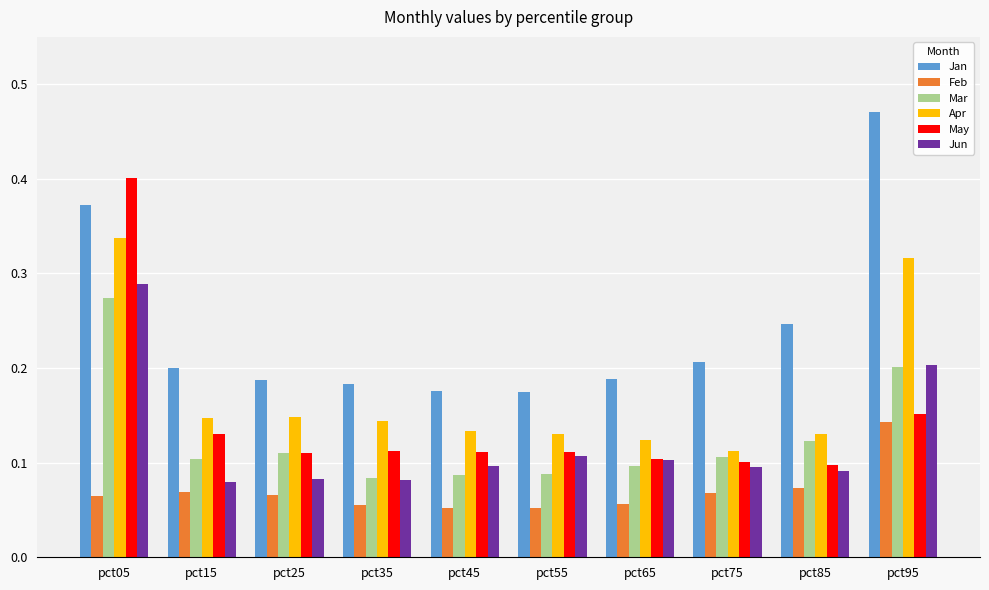

What are all the series names shown in the legend?

Jan, Feb, Mar, Apr, May, Jun